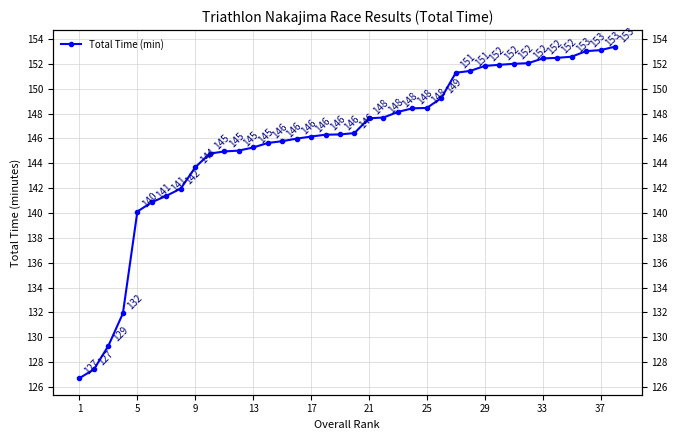

What is the difference between the second highest and second lowest values?

25.7